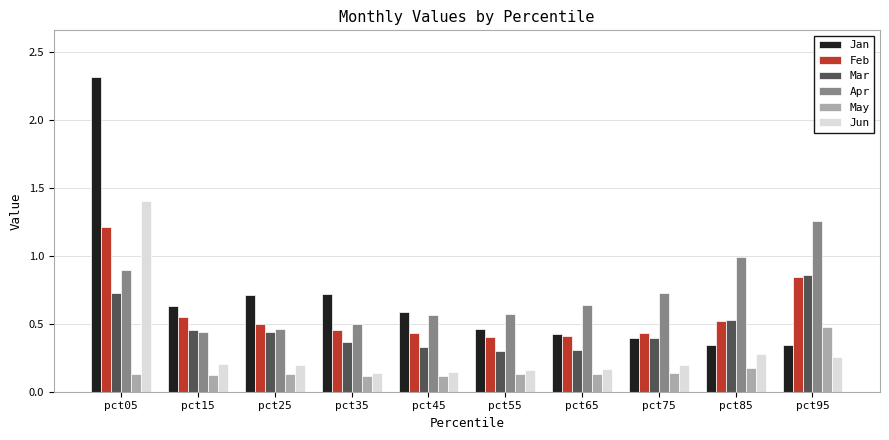

List the series in order of their peak value, lowest first.

May, Mar, Feb, Apr, Jun, Jan